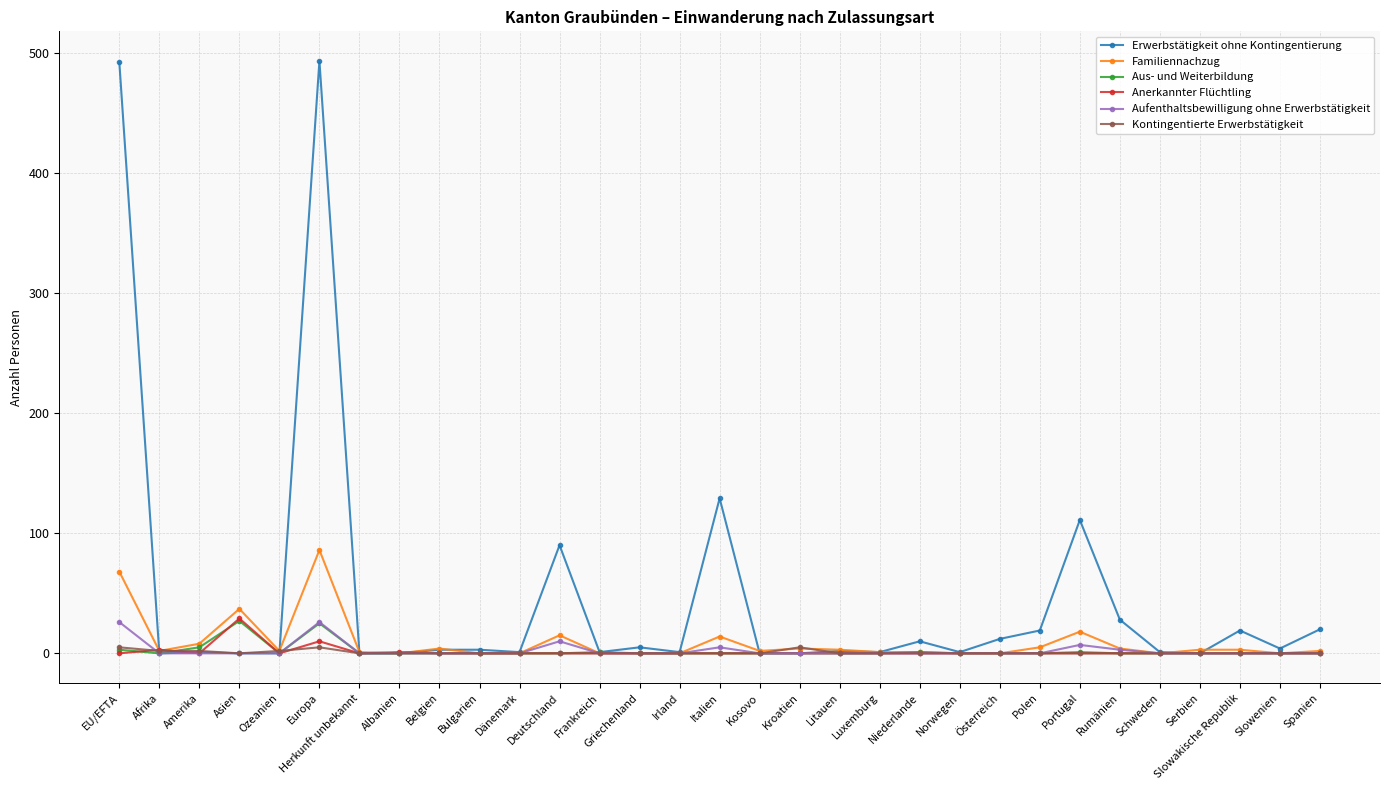

What is the label of the 16th point from the left?

Italien